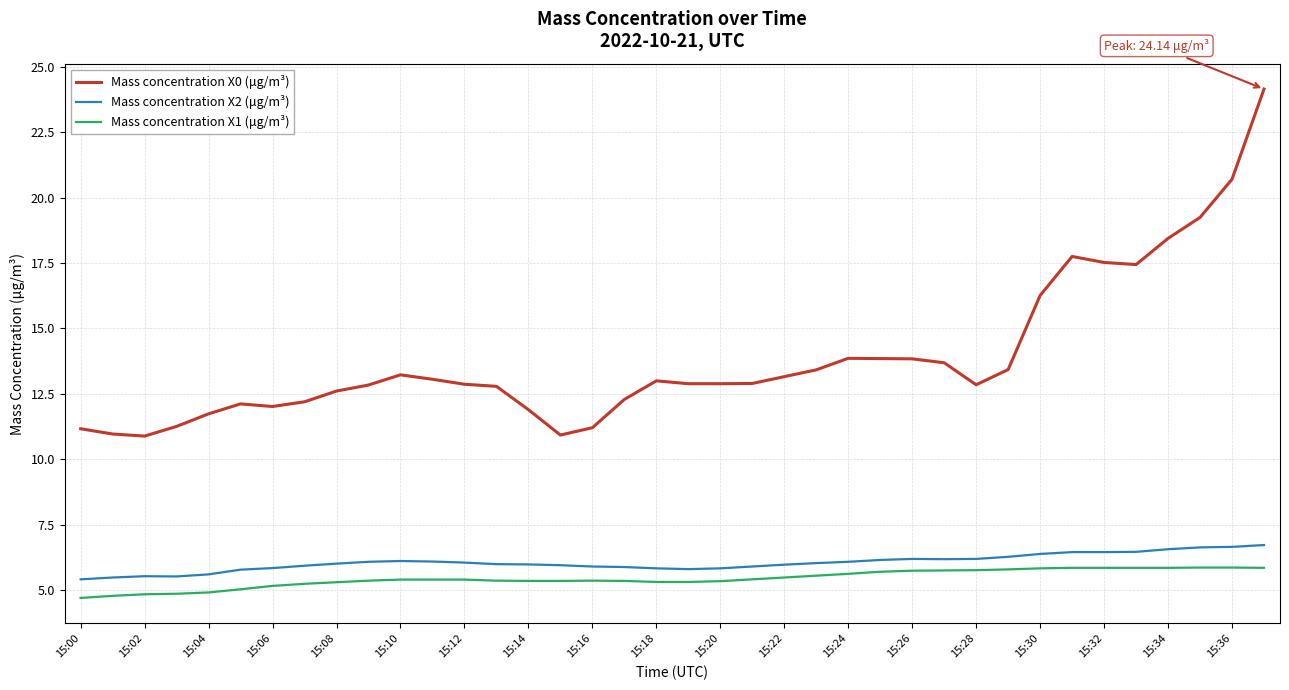

List the series in order of their peak value, highest first.

Mass concentration X0 (μg/m³), Mass concentration X2 (μg/m³), Mass concentration X1 (μg/m³)